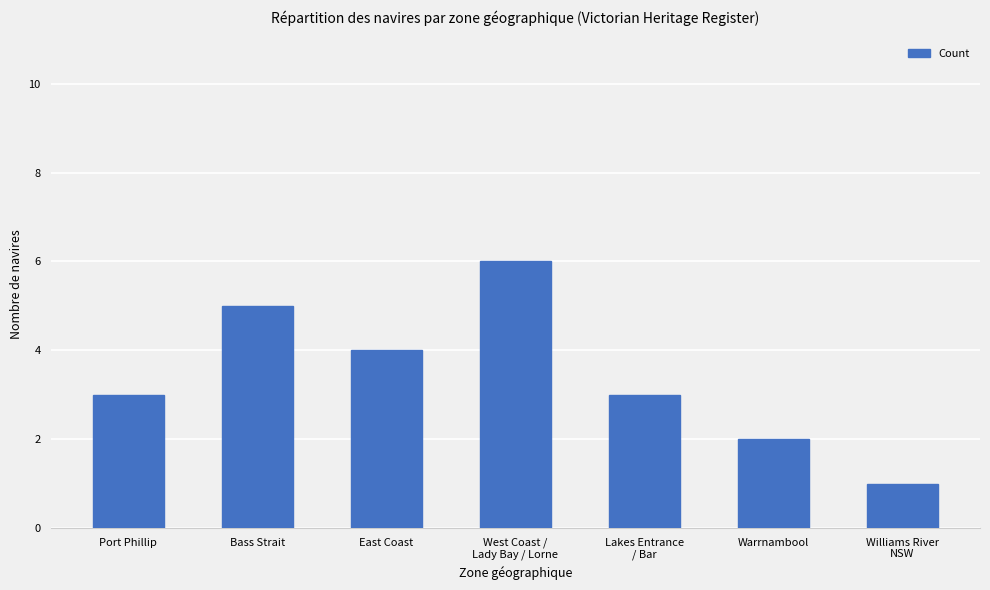

What is the change in value from East Coast to Warrnambool?

-2